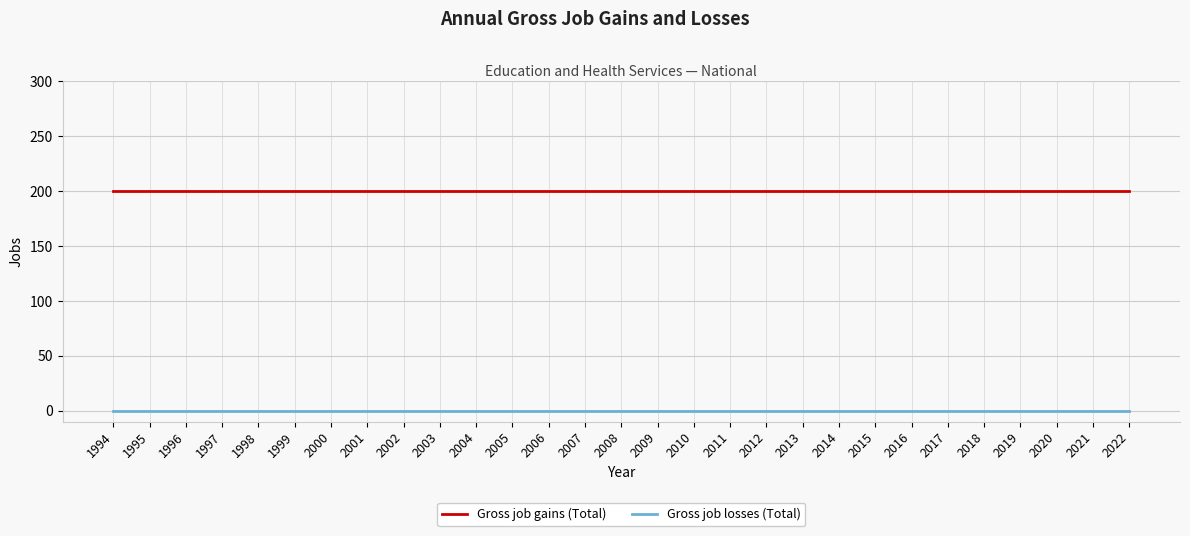

What is the spread (max minus min) of values at 2007?

200